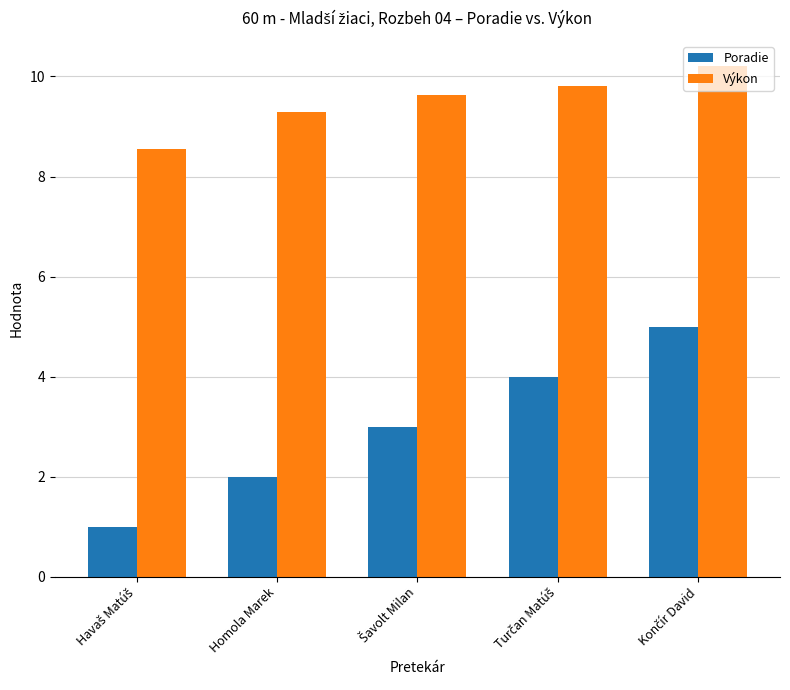

True or false: Poradie has a value of 2.0 at Homola Marek.

True